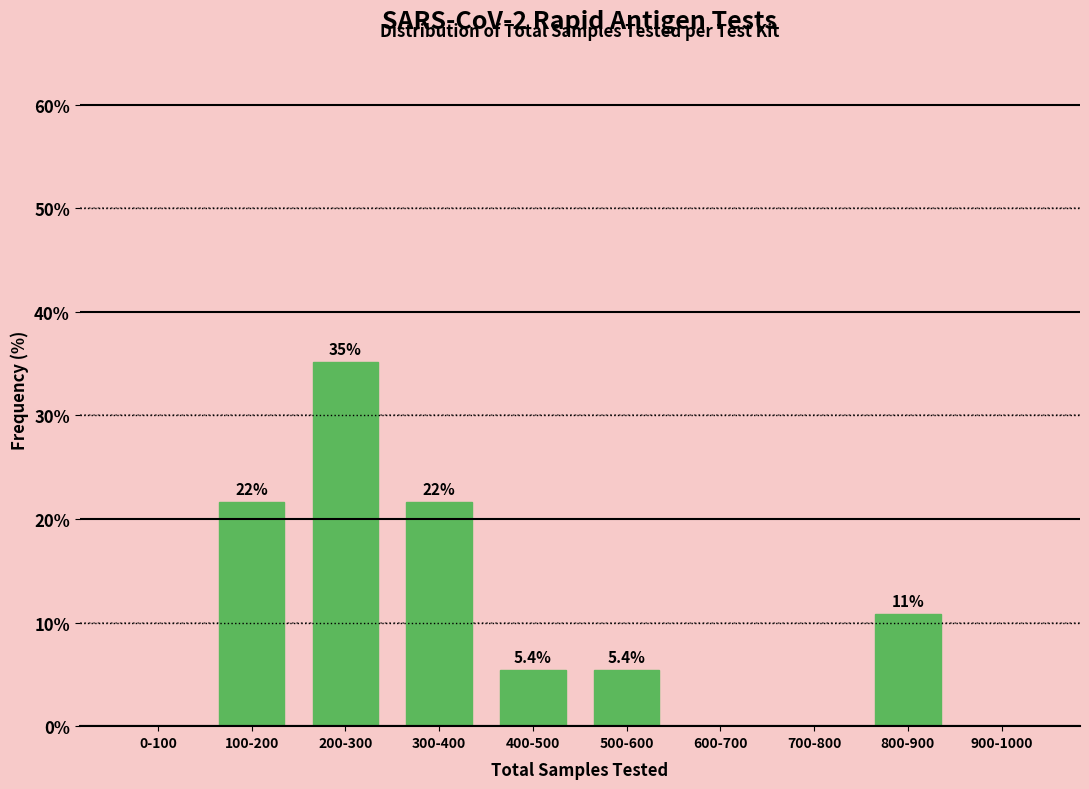

Reading right to left, what are all the values shown in this chart?

900-1000=0.0	800-900=10.8	700-800=0.0	600-700=0.0	500-600=5.4	400-500=5.4	300-400=21.6	200-300=35.1	100-200=21.6	0-100=0.0